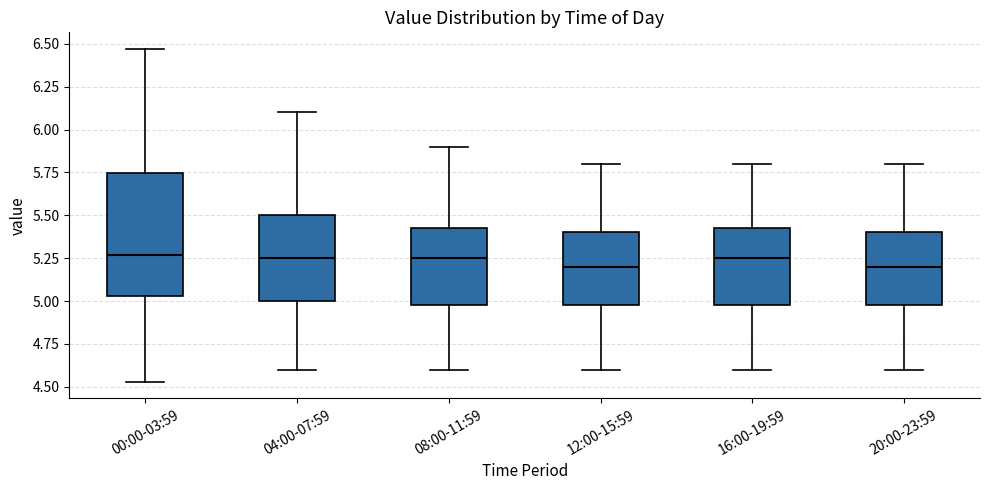

Reading left to right, read every box against the y-axis: the position of its median line, the range the box covers, and the ends of its whiskers. The values are not printed on the chart, so give them approximately, as read against the axis.

00:00-03:59: median 5.25, box 5.05 to 5.75, whiskers 4.55 to 6.45
04:00-07:59: median 5.25, box 5.00 to 5.50, whiskers 4.60 to 6.10
08:00-11:59: median 5.25, box 5.00 to 5.45, whiskers 4.60 to 5.90
12:00-15:59: median 5.20, box 5.00 to 5.40, whiskers 4.60 to 5.80
16:00-19:59: median 5.25, box 5.00 to 5.45, whiskers 4.60 to 5.80
20:00-23:59: median 5.20, box 5.00 to 5.40, whiskers 4.60 to 5.80